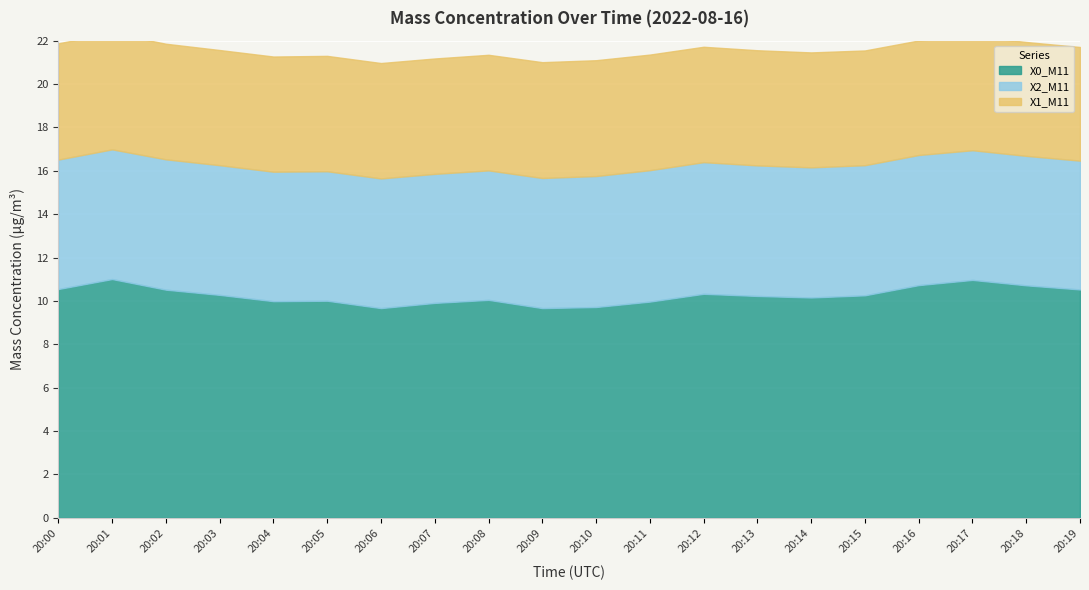

True or false: X1_M11 has more than 0 points higher than both neighbors.

False